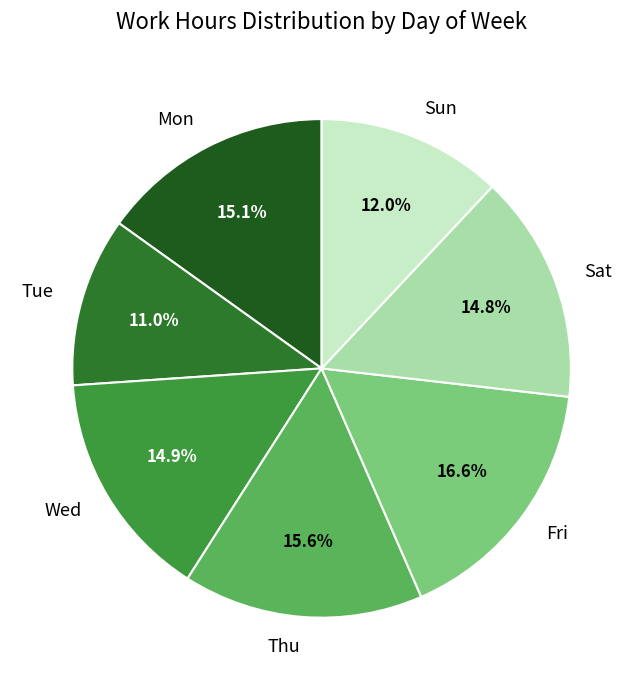

Combined, do Mon and Wed account for over 50%?

No